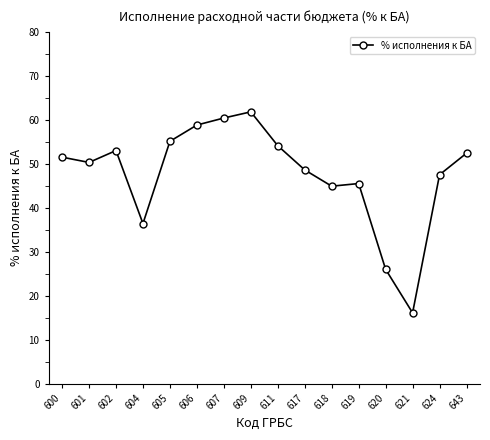

Reading right to left, transcribe all the data shown in this chart.

52.4	47.5	16.1	26.0	45.5	44.9	48.6	54.1	61.8	60.4	58.8	55.1	36.4	53.0	50.3	51.5